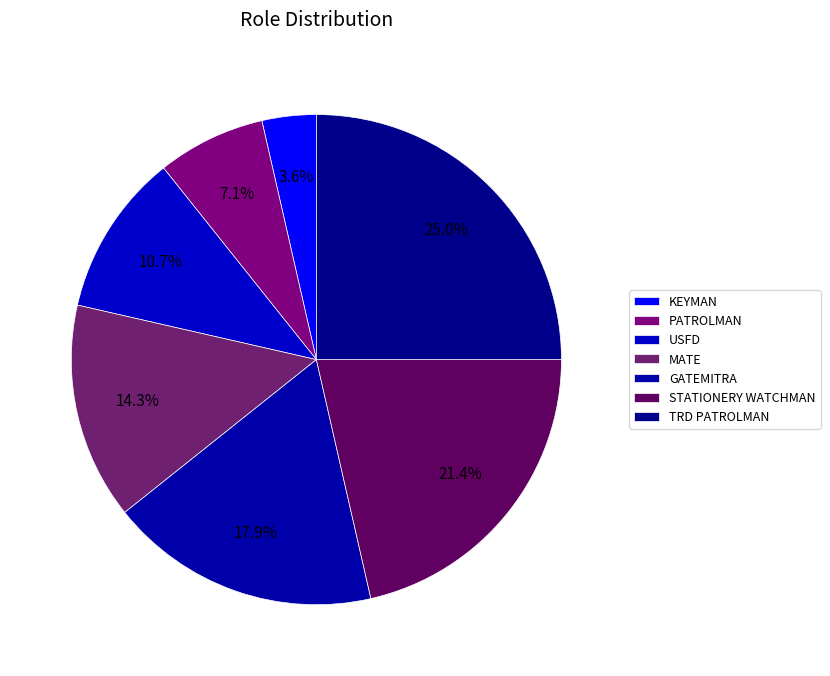

Between MATE and STATIONERY WATCHMAN, which is larger?

STATIONERY WATCHMAN